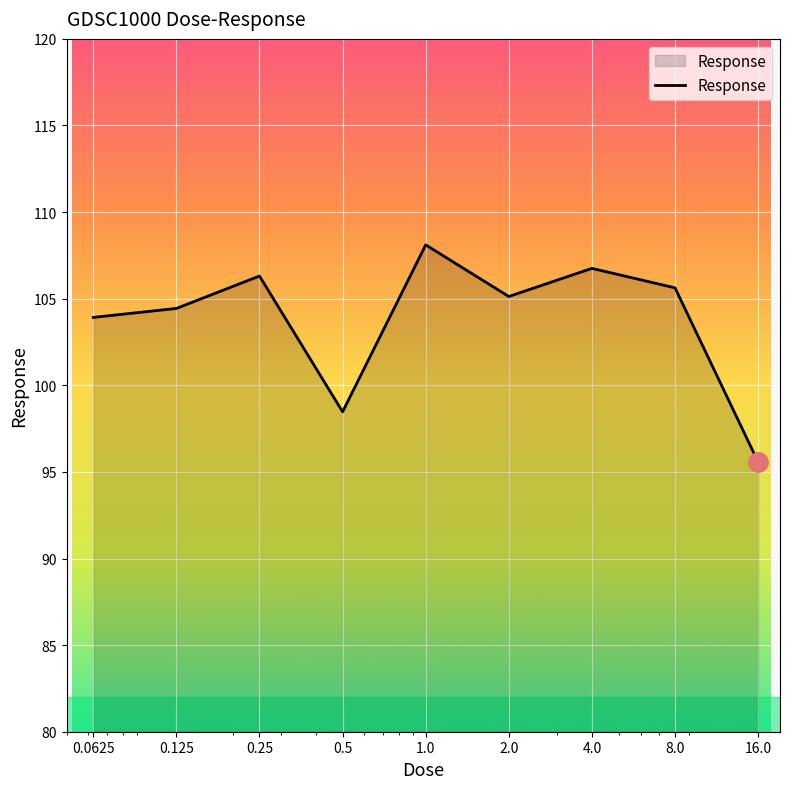

What is the minimum value shown in the chart?

95.6